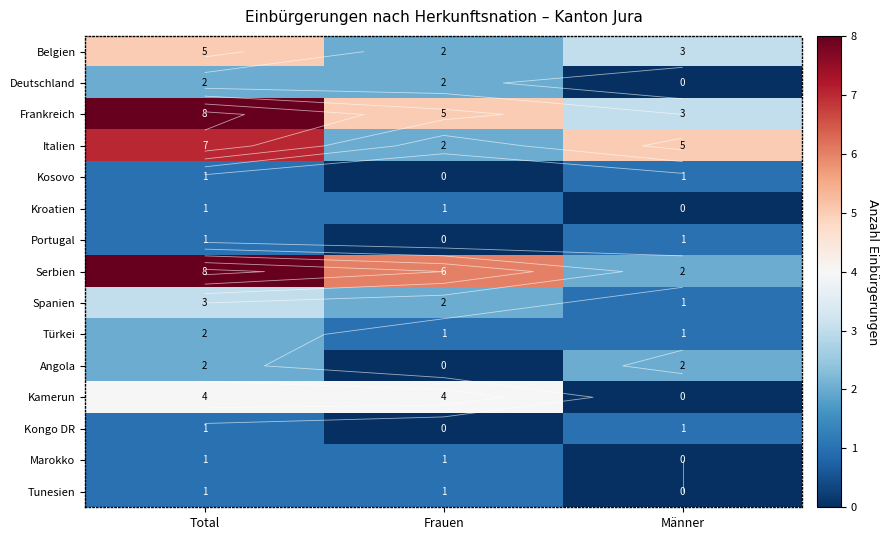

List the labels in order of Portugal value, largest first.

Total, Männer, Frauen